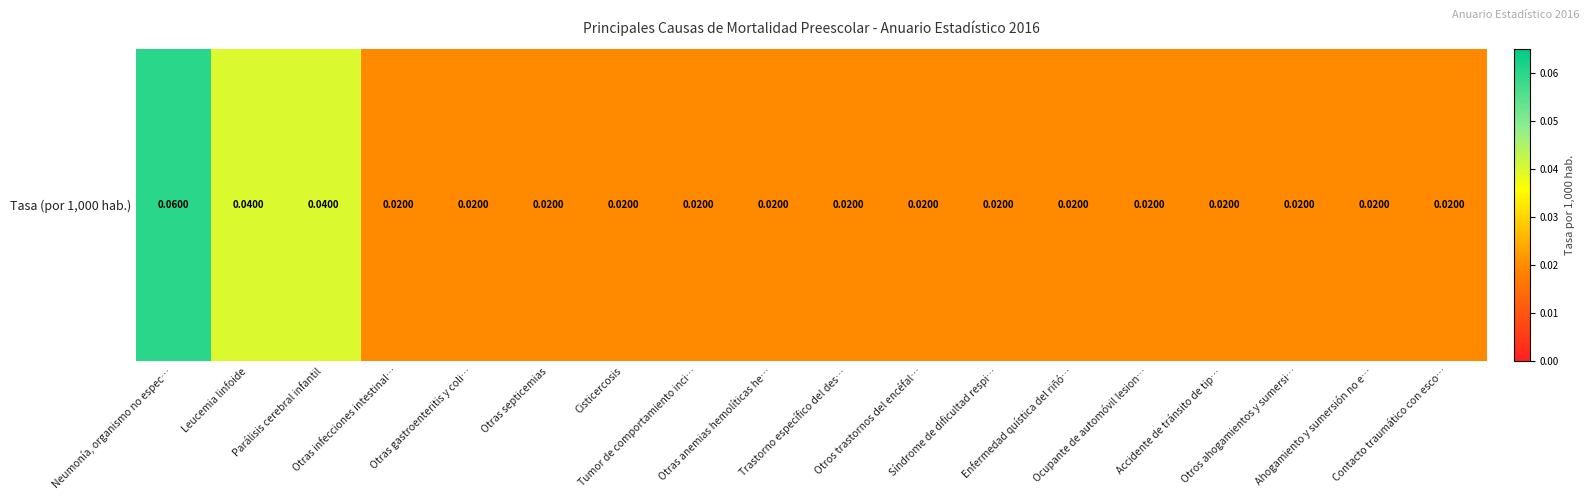

How many data points does each series have?

18